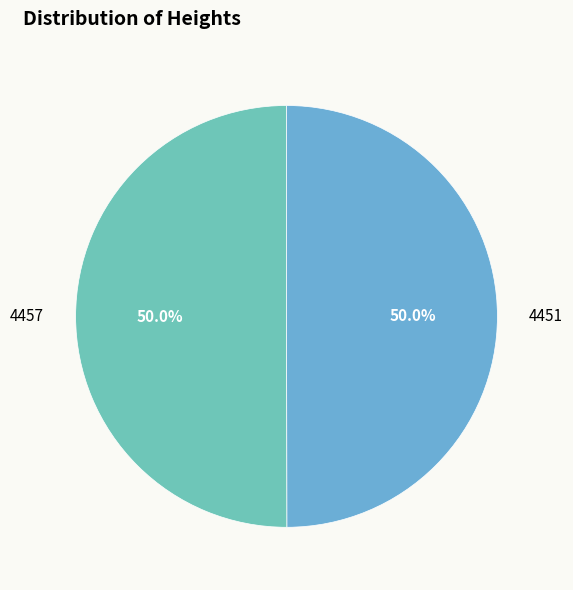

What is the ratio of the value at 4451 to the value at 4457?

1.0